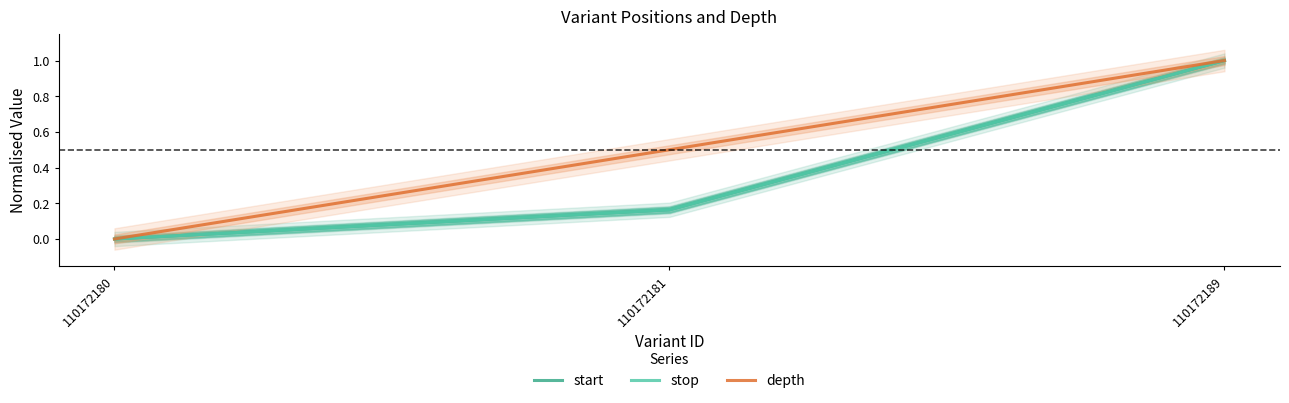

What is the total value across all series at 110172189?

3.0